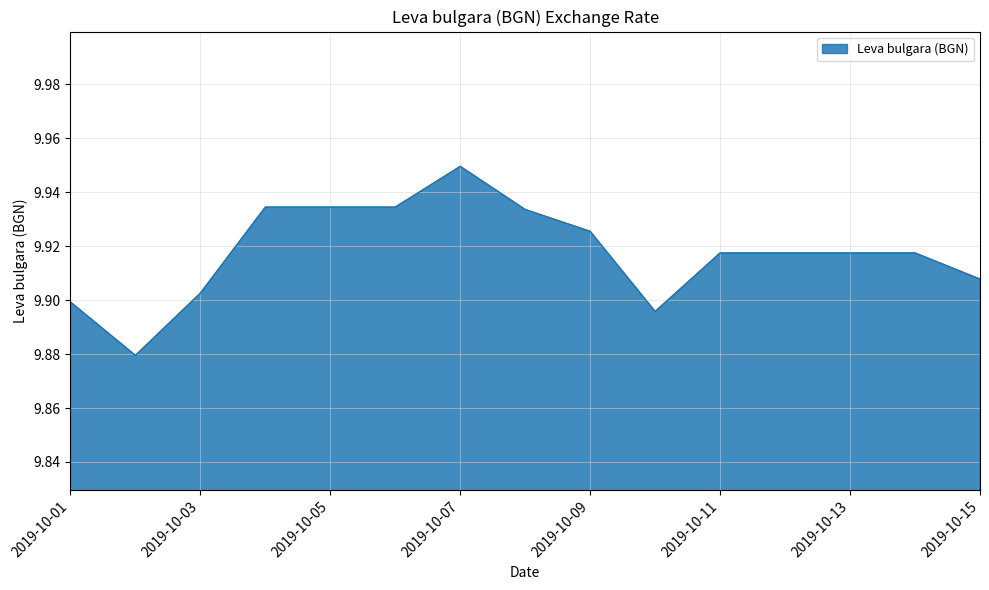

Reading right to left, transcribe all the data shown in this chart.

9.9	9.9	9.9	9.9	9.9	9.9	9.9	9.9	9.9	9.9	9.9	9.9	9.9	9.9	9.9